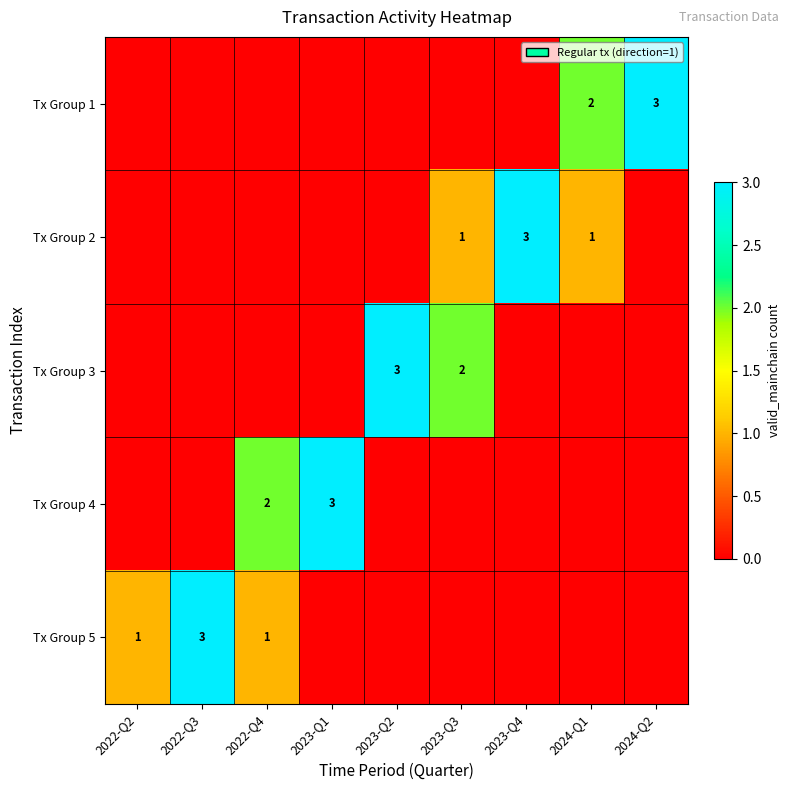

What is the difference between the second highest and second lowest values in the row_2 series?

2